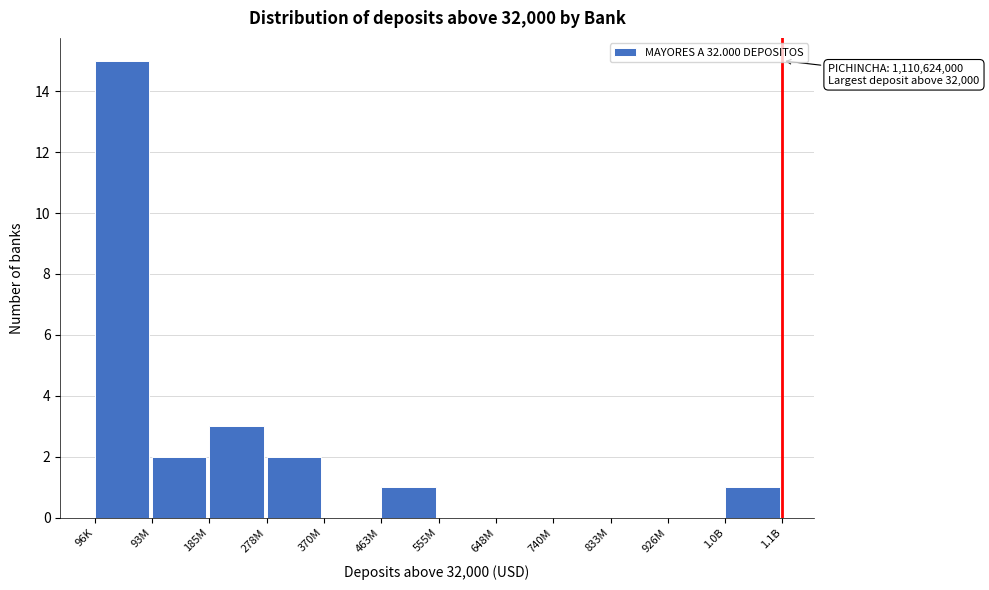

Reading right to left, list all the values displayed in this chart.

1.0B=1	926M=0	833M=0	740M=0	648M=0	555M=0	463M=1	370M=0	278M=2	185M=3	93M=2	96K=15